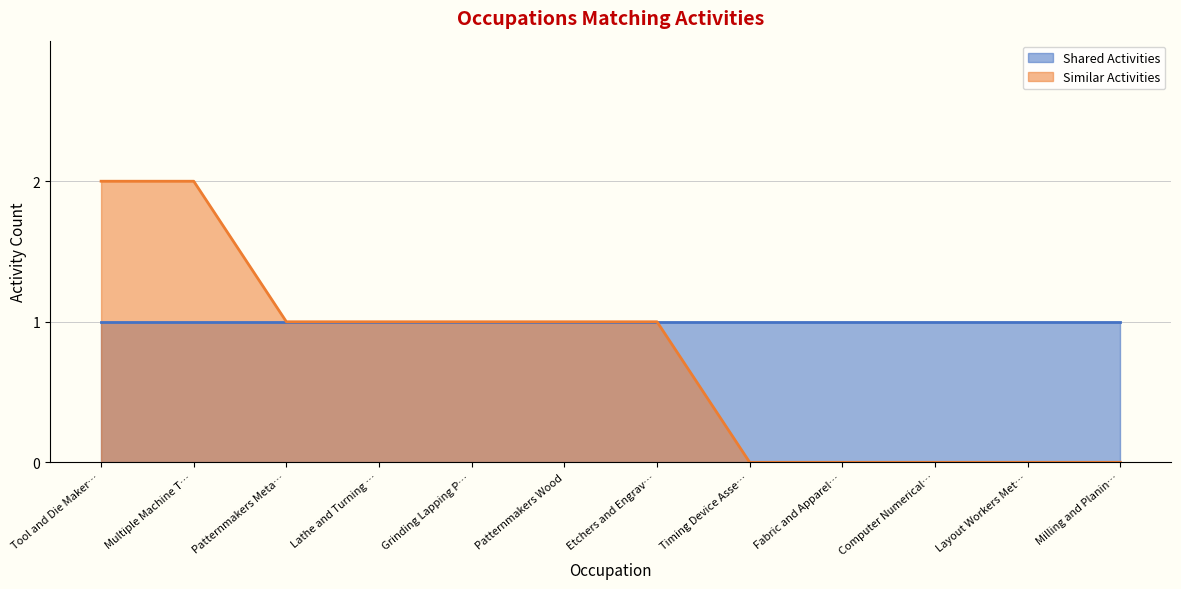

What is the sum of all values?

9